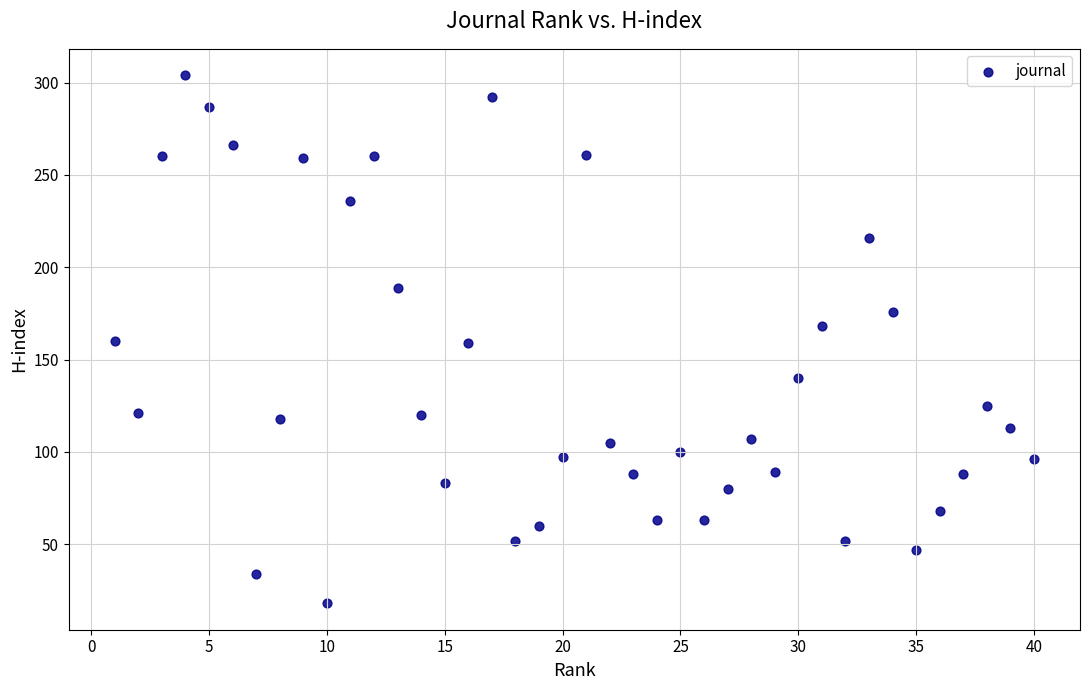

What is the range of X values (max minus min)?

39